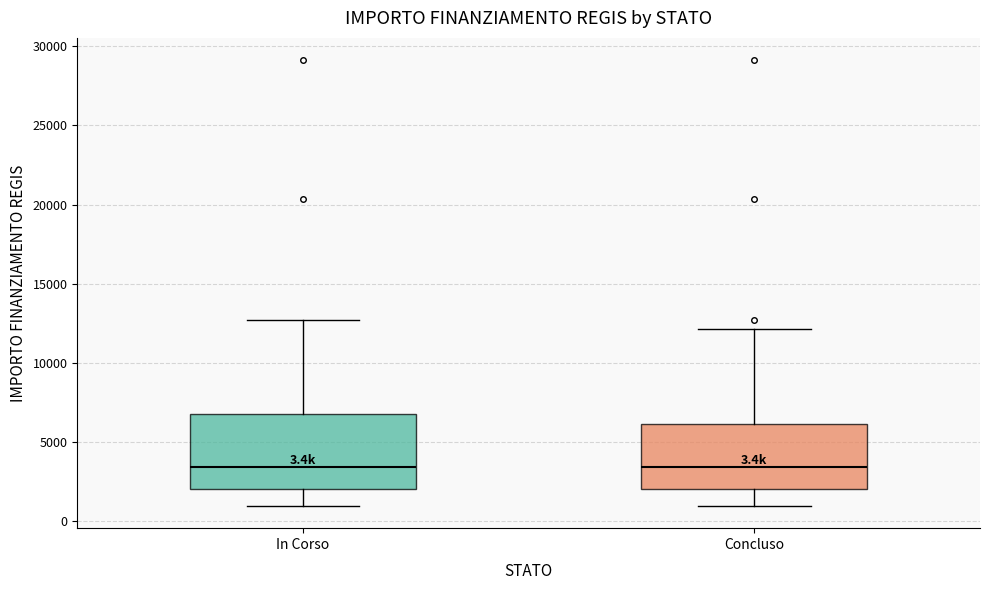

Comparing the boxes themselves (not the whiskers), which one is the tallest?

In Corso